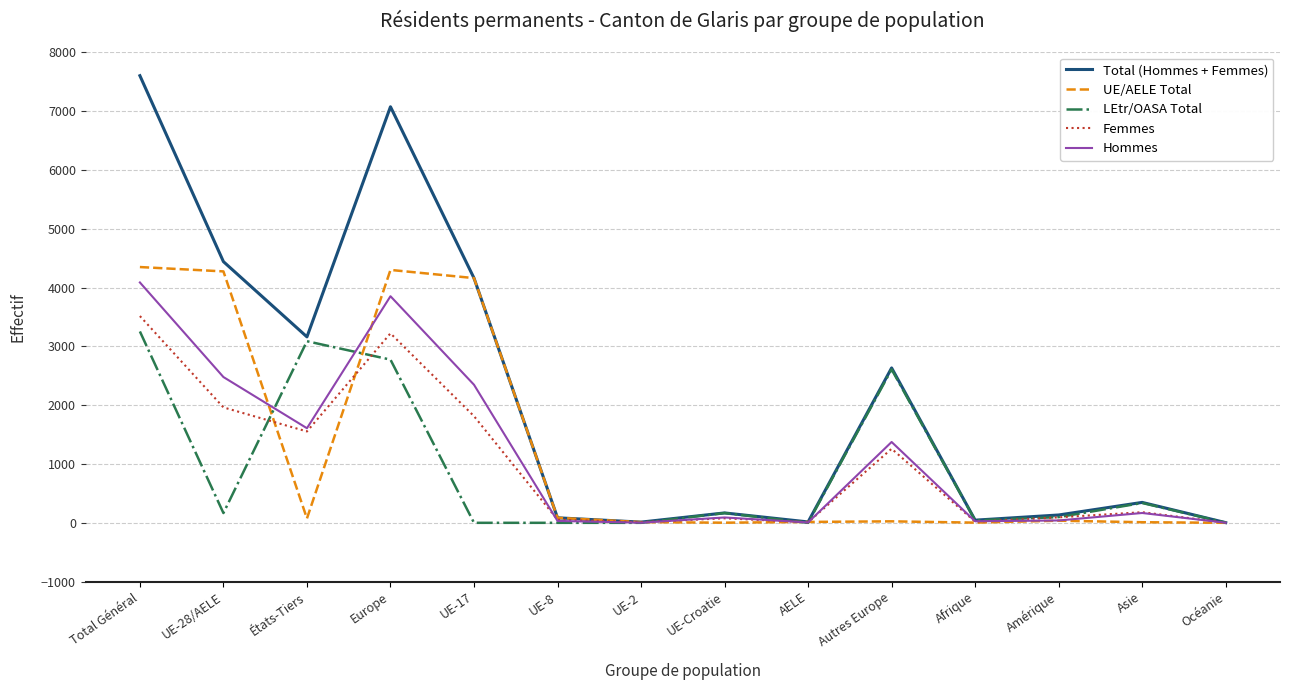

What is the maximum value shown in the chart?

7601